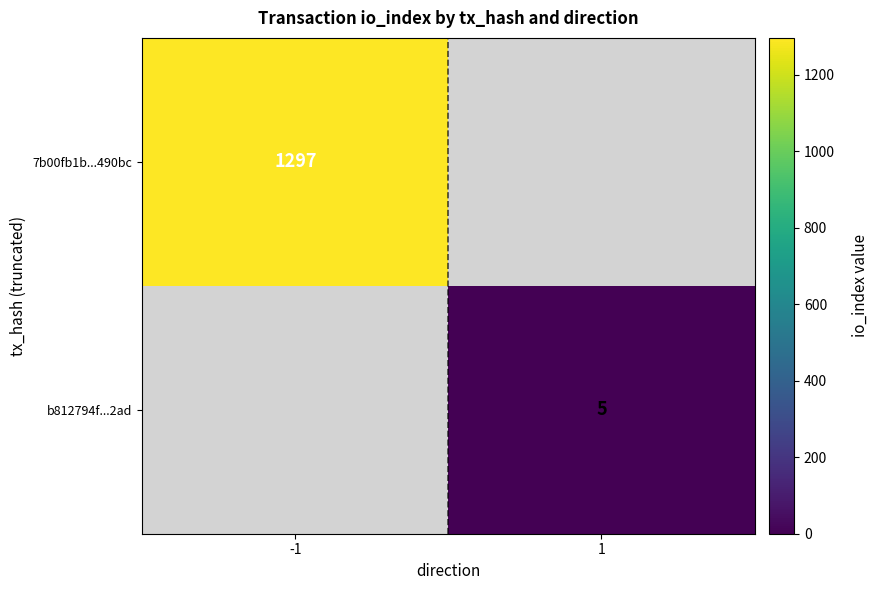

True or false: b812794f...2ad has a value of 5 at 1.

True